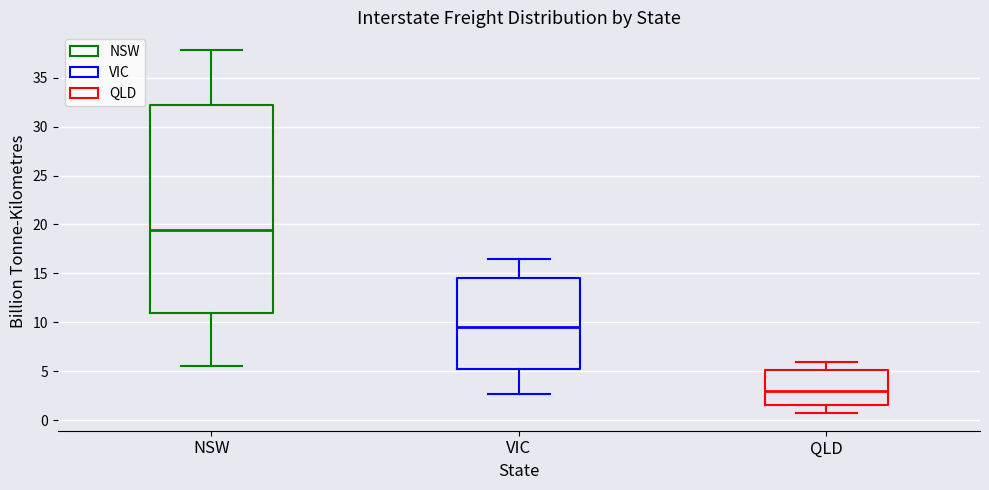

Which box has the highest median line?

NSW